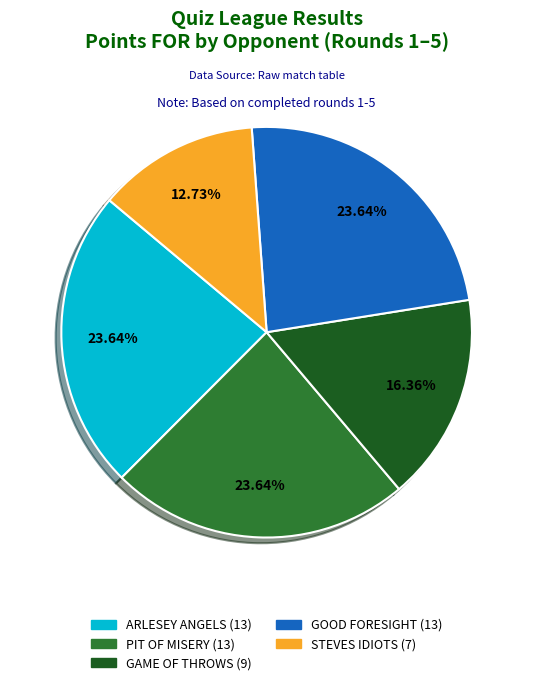

Is it true that GAME OF THROWS (9) is 26% of the pie?

False